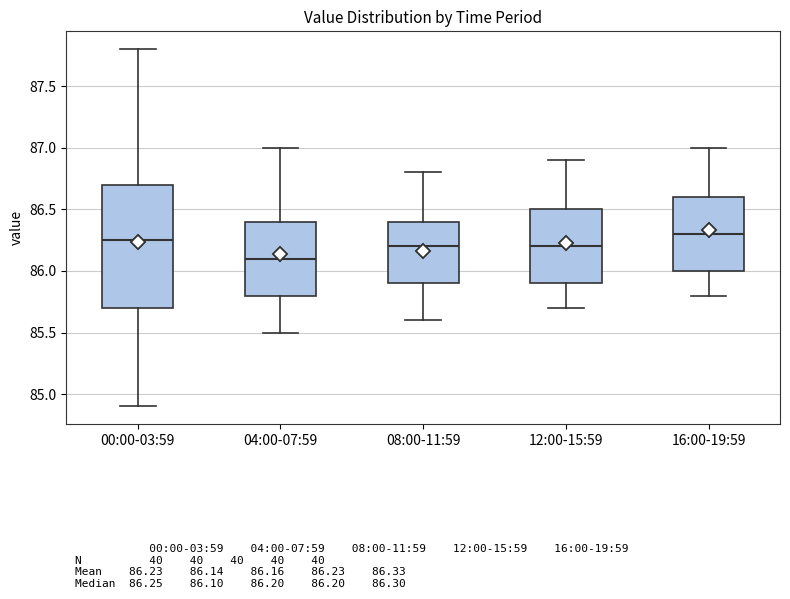

Reading left to right, transcribe this box plot: for each box, give where its median line is, the range the box spans, and where its two whiskers end, as read against the y-axis. The values are not printed on the chart, so give them approximately, as read against the axis.

00:00-03:59: median 86.25, box 85.70 to 86.70, whiskers 84.90 to 87.80
04:00-07:59: median 86.10, box 85.80 to 86.40, whiskers 85.50 to 87.00
08:00-11:59: median 86.20, box 85.90 to 86.40, whiskers 85.60 to 86.80
12:00-15:59: median 86.20, box 85.90 to 86.50, whiskers 85.70 to 86.90
16:00-19:59: median 86.30, box 86.00 to 86.60, whiskers 85.80 to 87.00